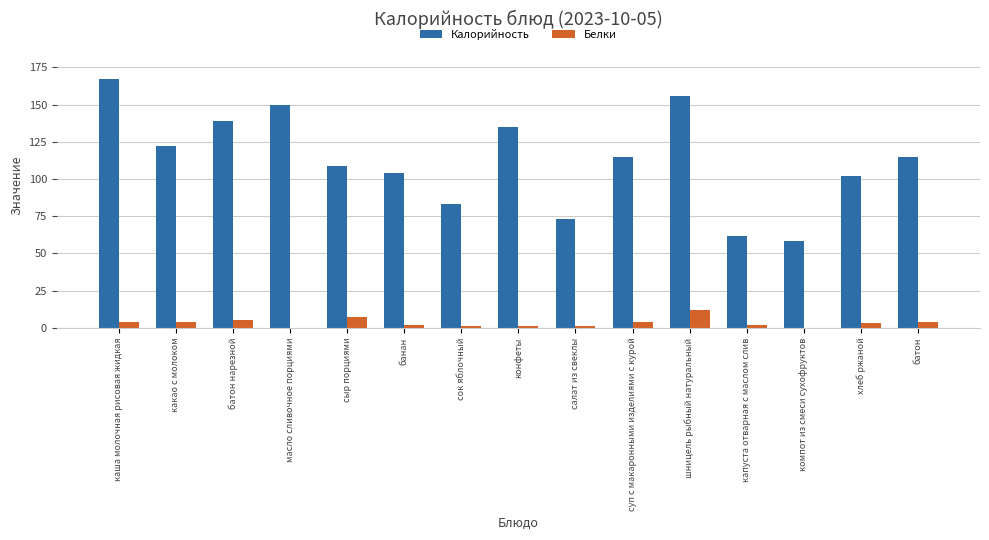

What is the spread (max minus min) of values at хлеб ржаной?

99